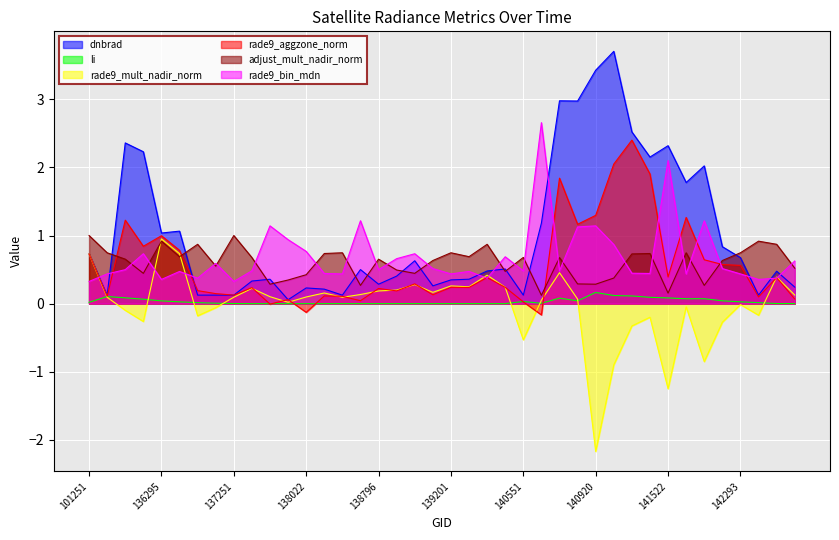

Where does the rade9_aggzone_norm series first go above 0?

101251